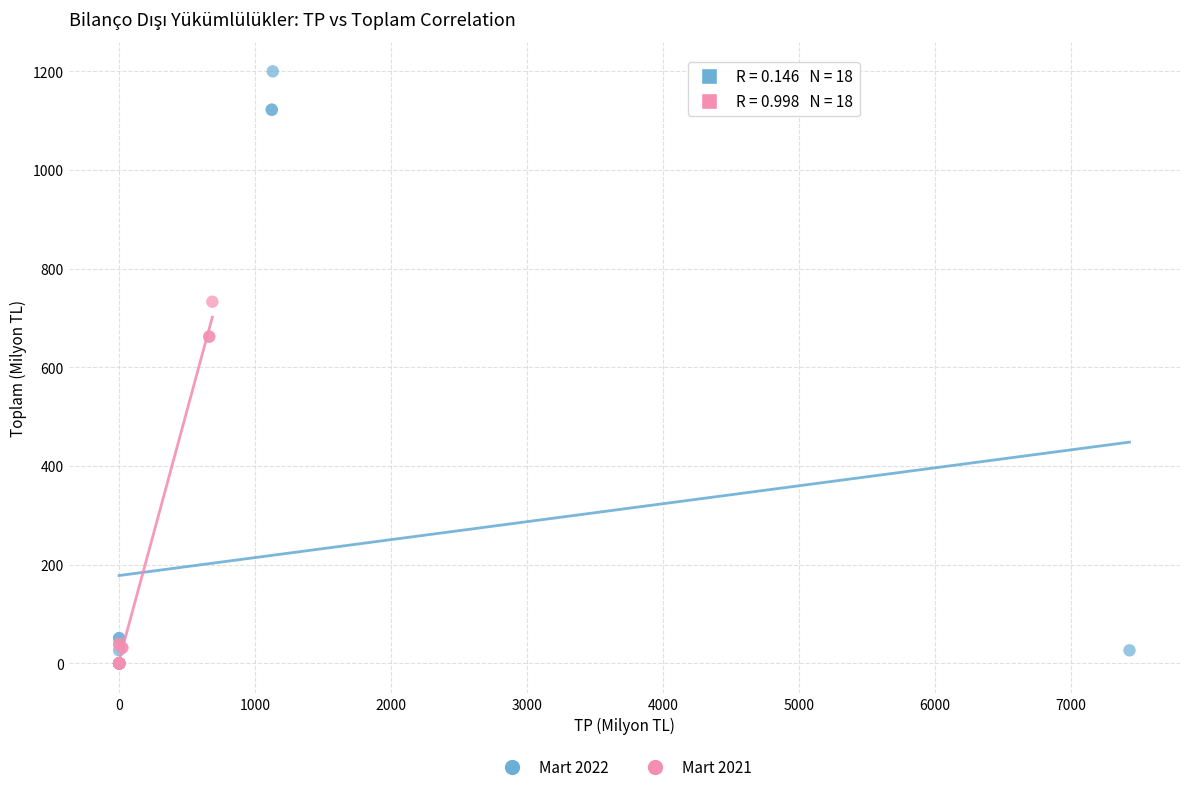

Which series reaches the maximum Y coordinate?

Mart 2022